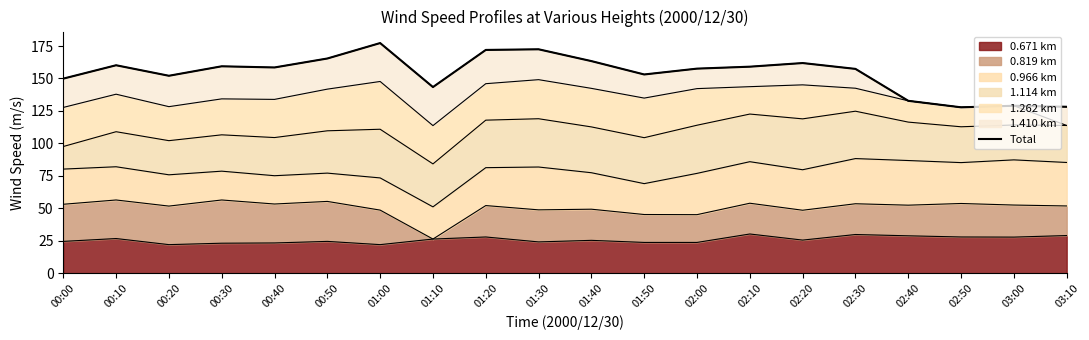

Reading right to left, what are all the values shown in this chart?

128.2	129.0	127.8	132.8	157.4	161.9	159.1	157.6	153.1	163.4	172.5	172.0	143.4	177.3	165.4	158.5	159.4	152.1	160.2	149.9